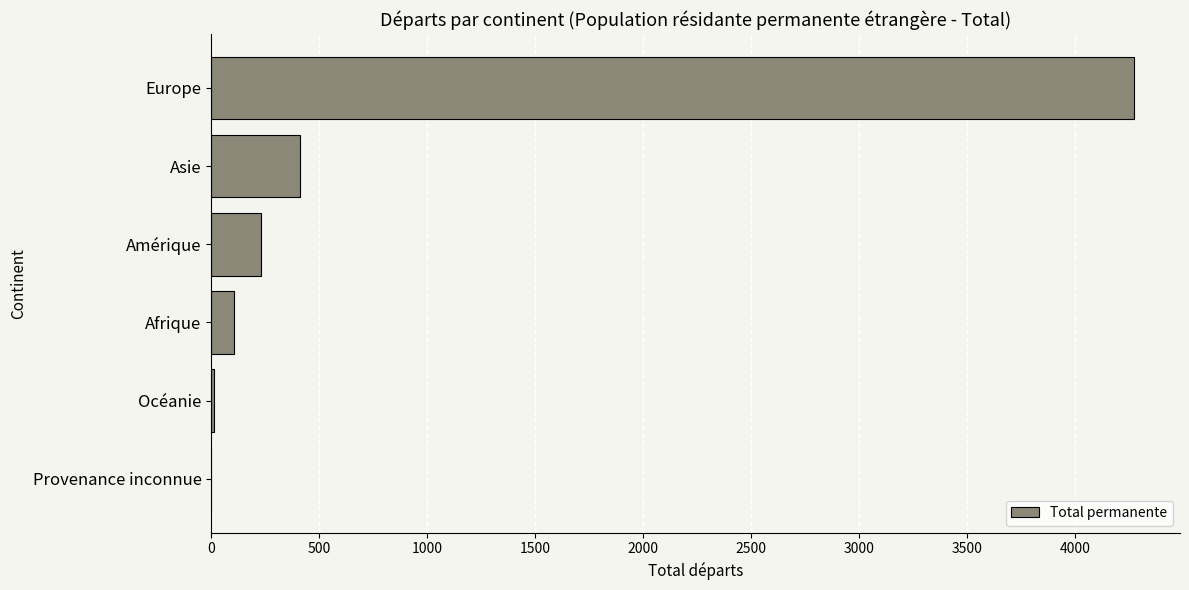

Is it true that the value at Asie is 410?

True